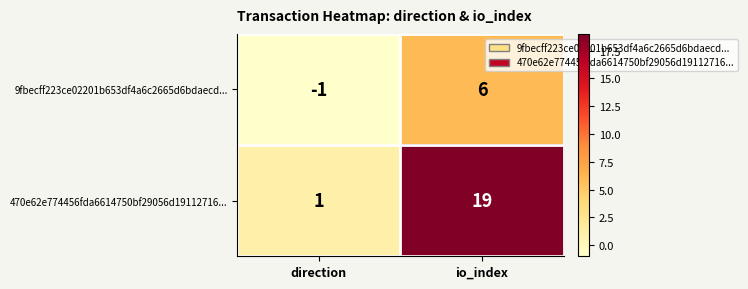

What is the highest value of the 9fbecff223ce02201b653df4a6c2665d6bdaecd... series?

6